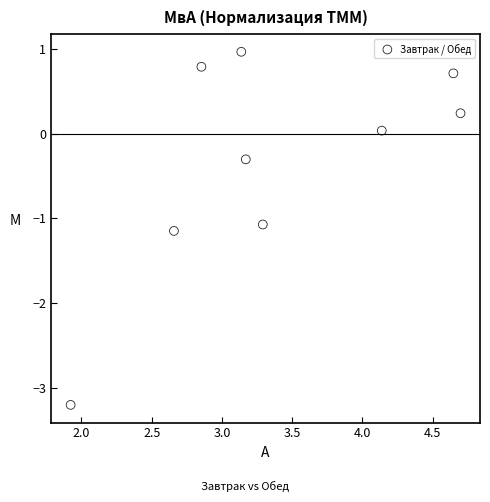

What is the average X value?

3.4